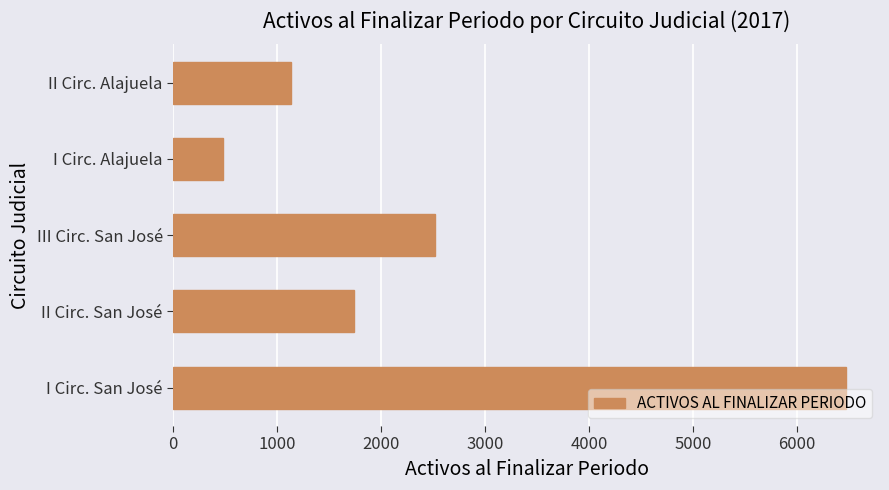

What is the difference between the second highest and second lowest values?

1382